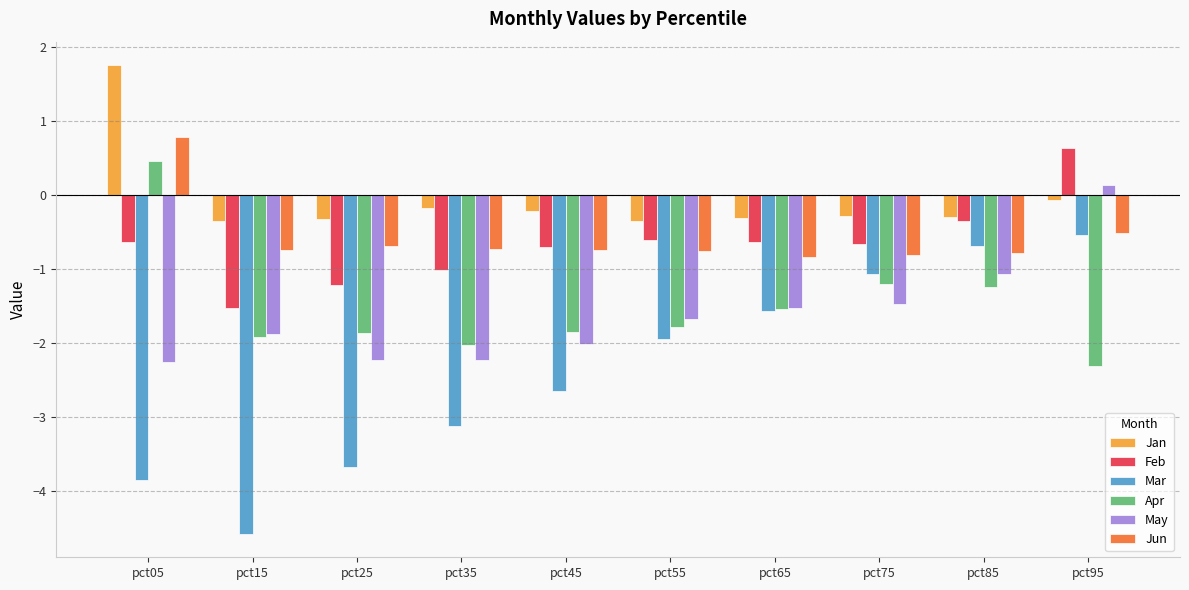

Between pct05 and pct25, which series saw the biggest shift?

Apr